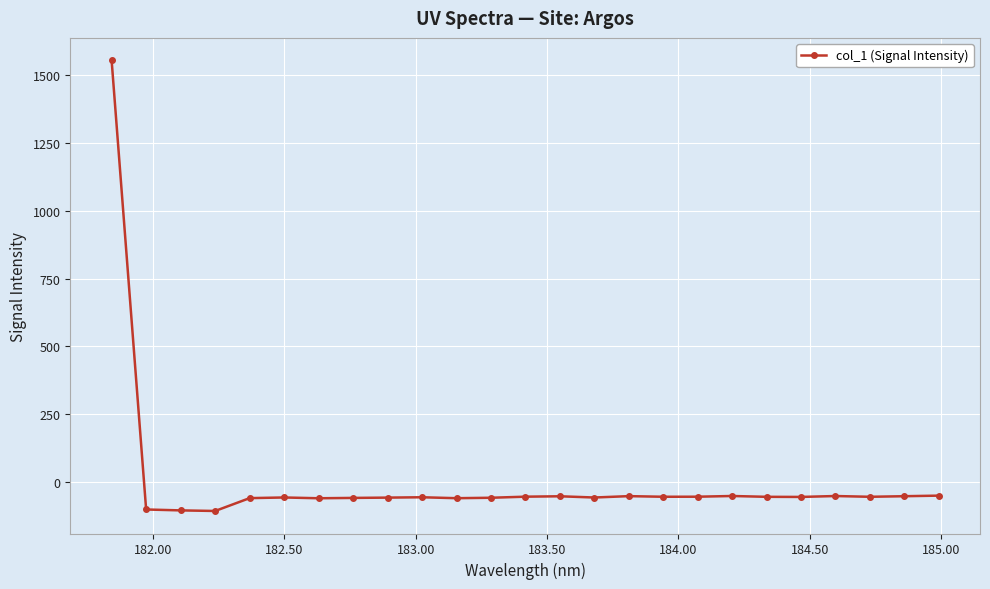

True or false: the data has more than 1 interior local peaks.

True